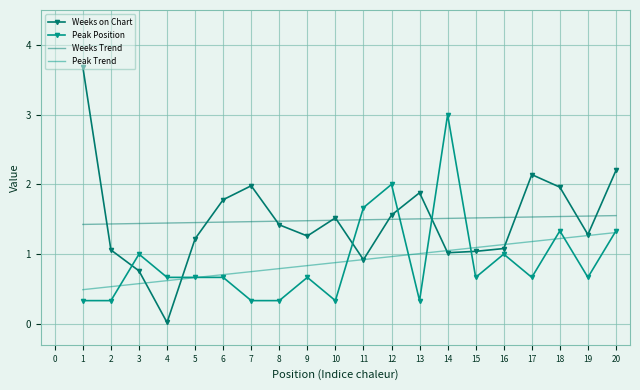

What is the difference between the maximum and minimum values in the Weeks Trend series?

0.1